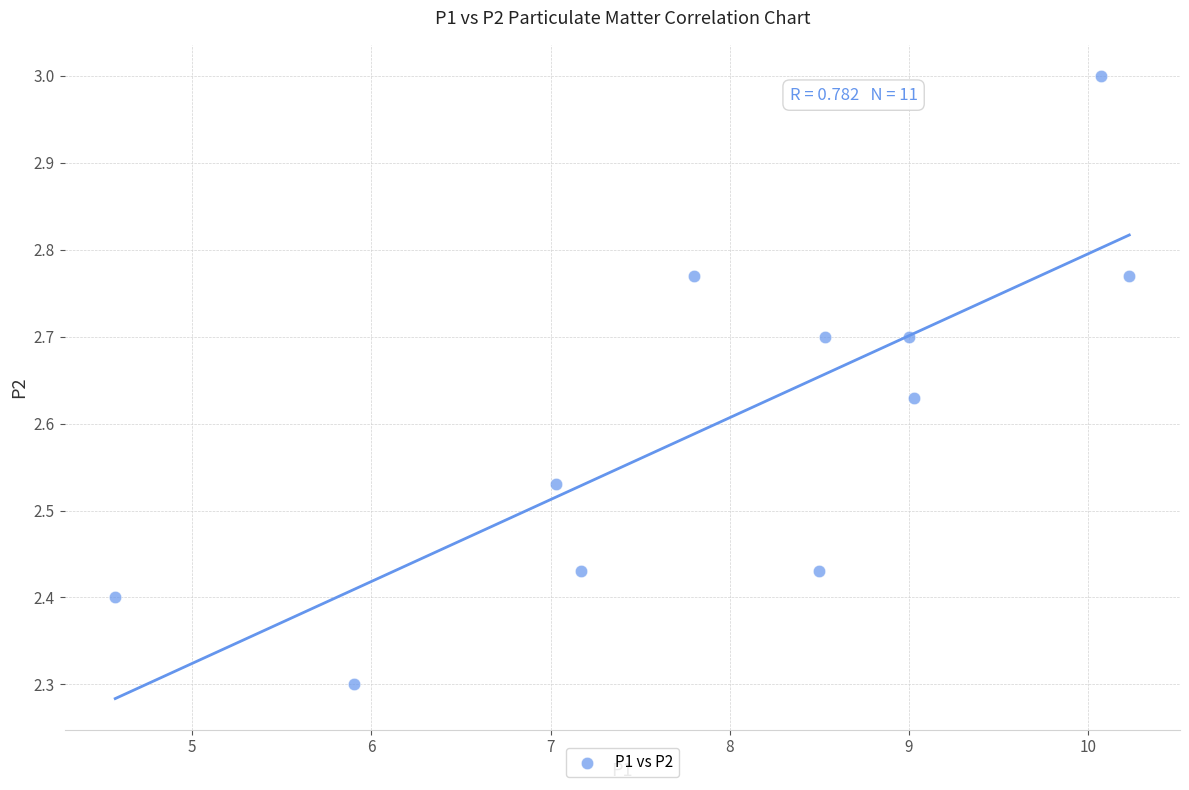

What Y value in the scatter plot is closest to 2?

2.3